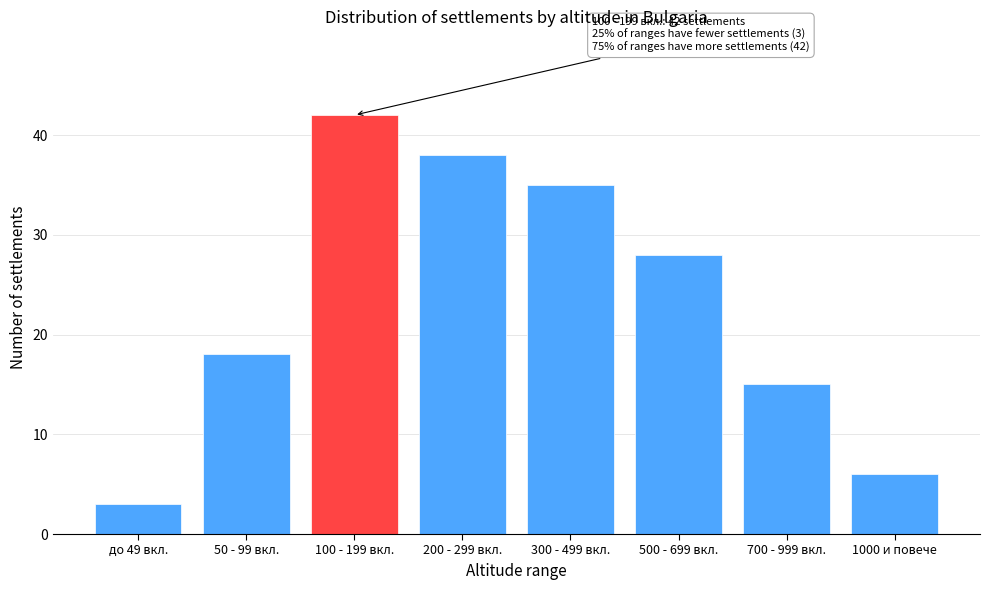

Reading left to right, what are all the values shown in this chart?

3	18	42	38	35	28	15	6